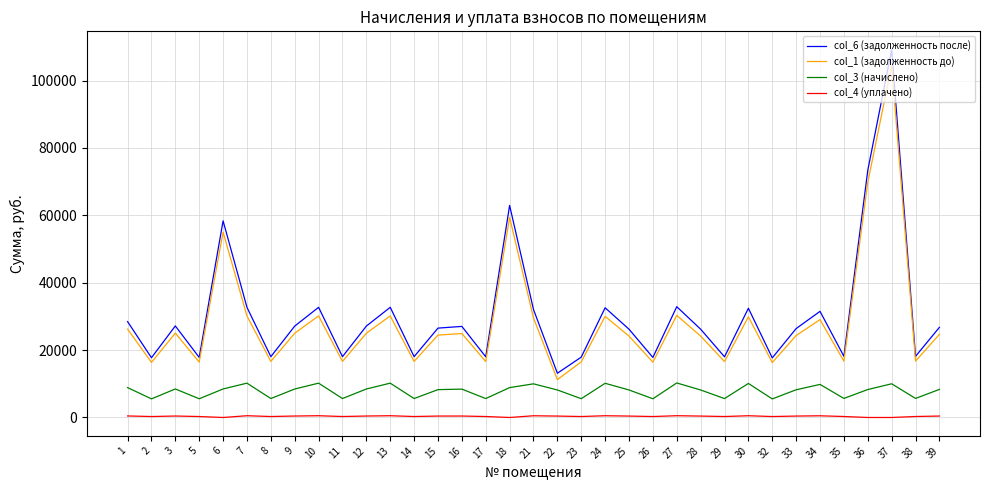

True or false: col_1 (задолженность до) and col_6 (задолженность после) intersect in this chart.

False